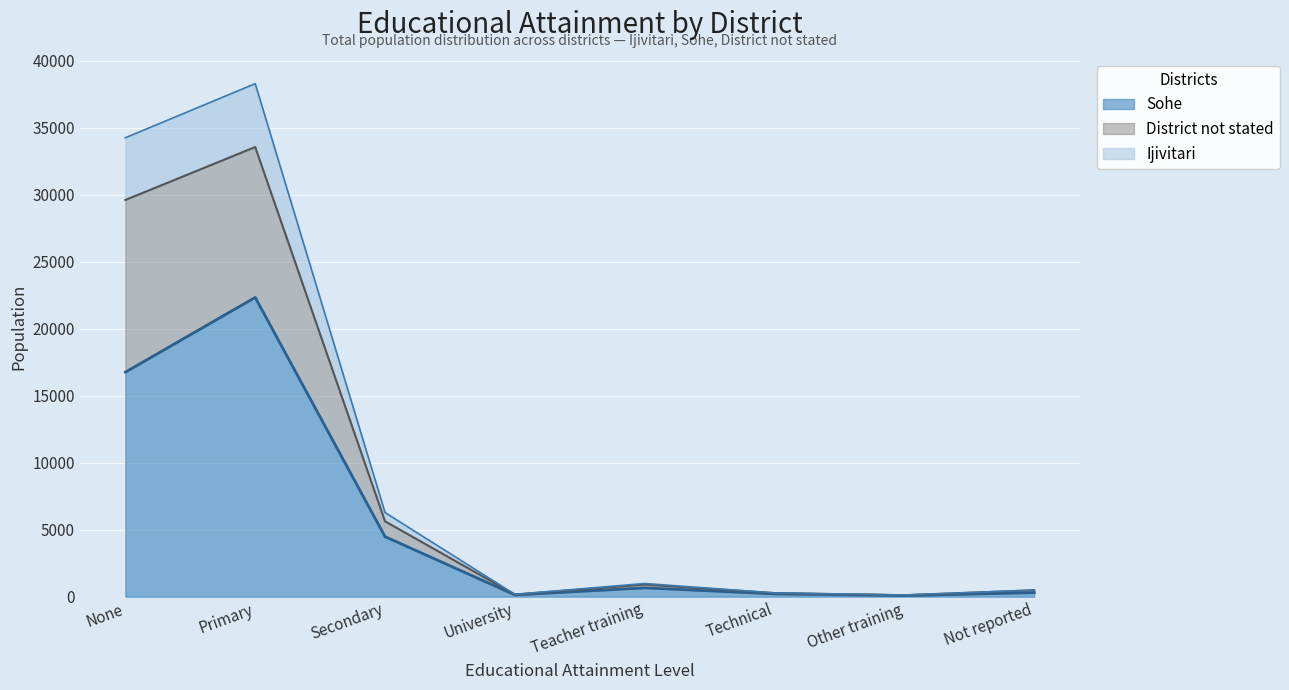

Which category has the highest value in the Sohe series?

Primary